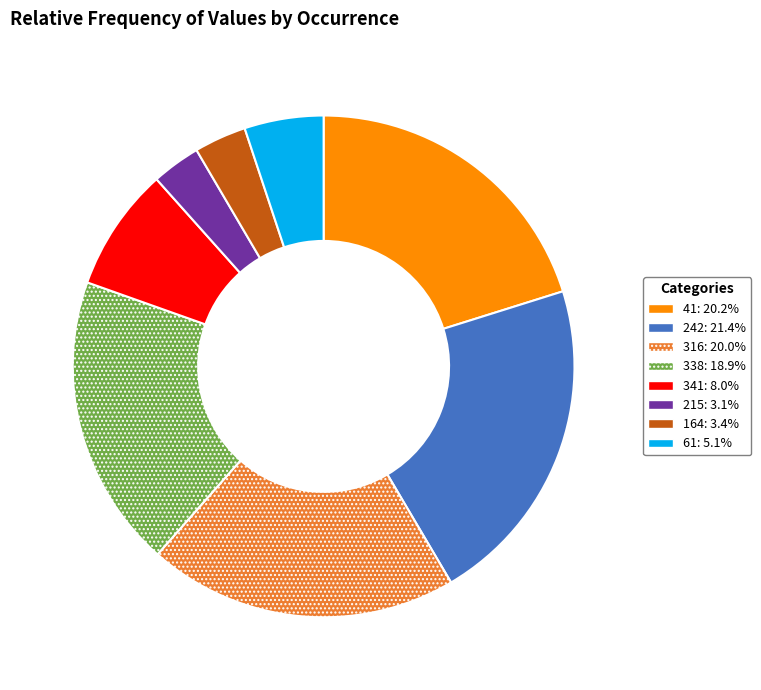

Do 61 and 215 together represent more than half of the pie?

No